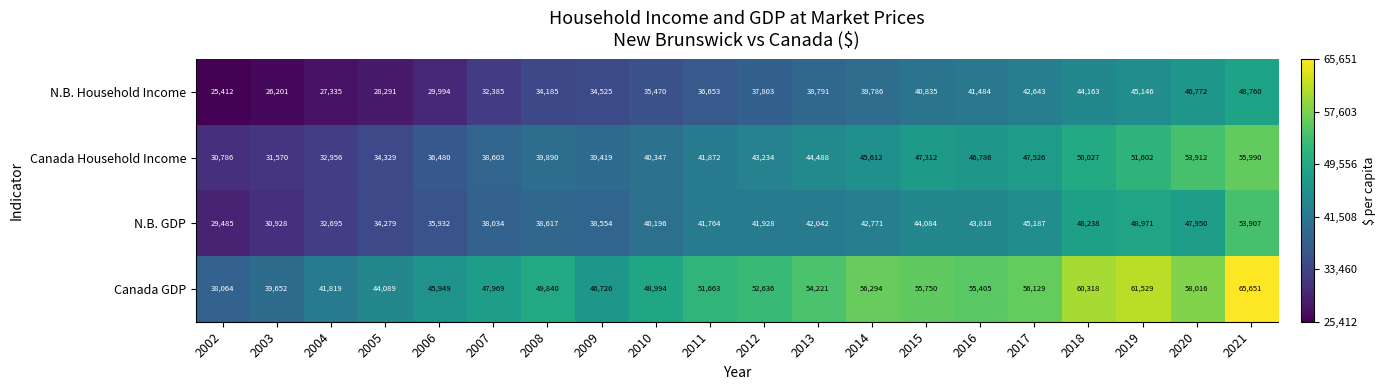

Which label corresponds to the smallest value in the chart?

2002